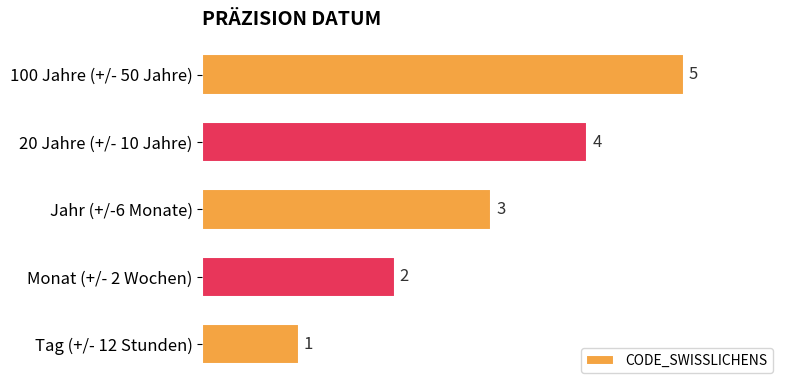

Rank the categories by value from highest to lowest.

100 Jahre (+/- 50 Jahre), 20 Jahre (+/- 10 Jahre), Jahr (+/-6 Monate), Monat (+/- 2 Wochen), Tag (+/- 12 Stunden)